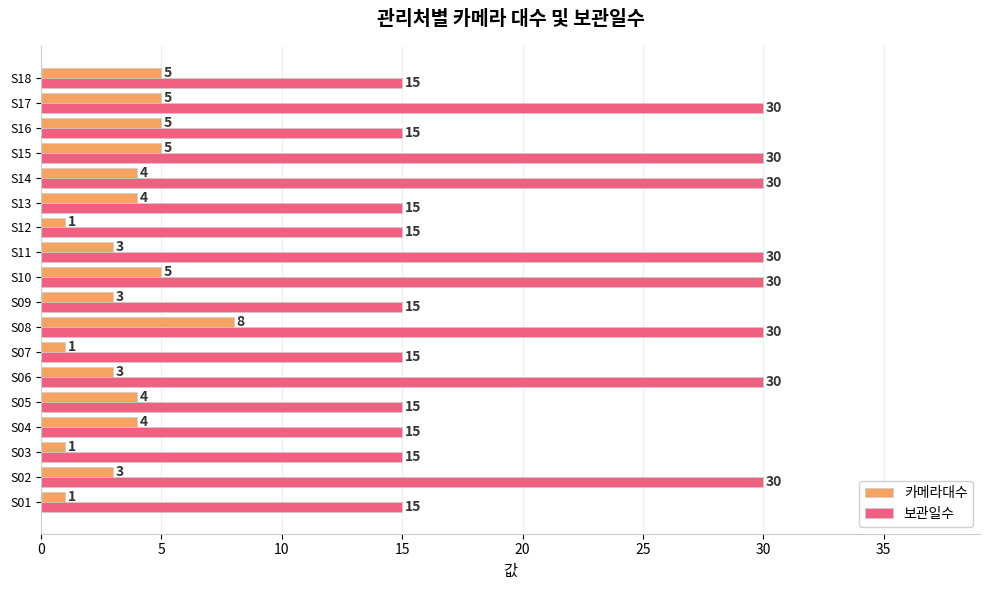

How many values in the 보관일수 series exceed 15?

8